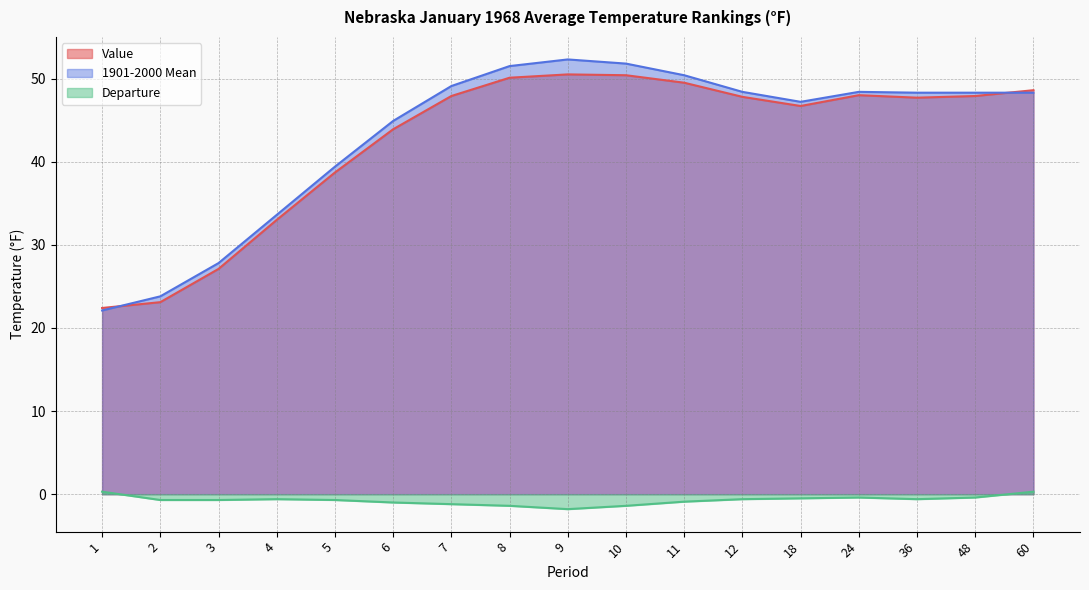

What is the minimum value shown in the chart?

-1.8